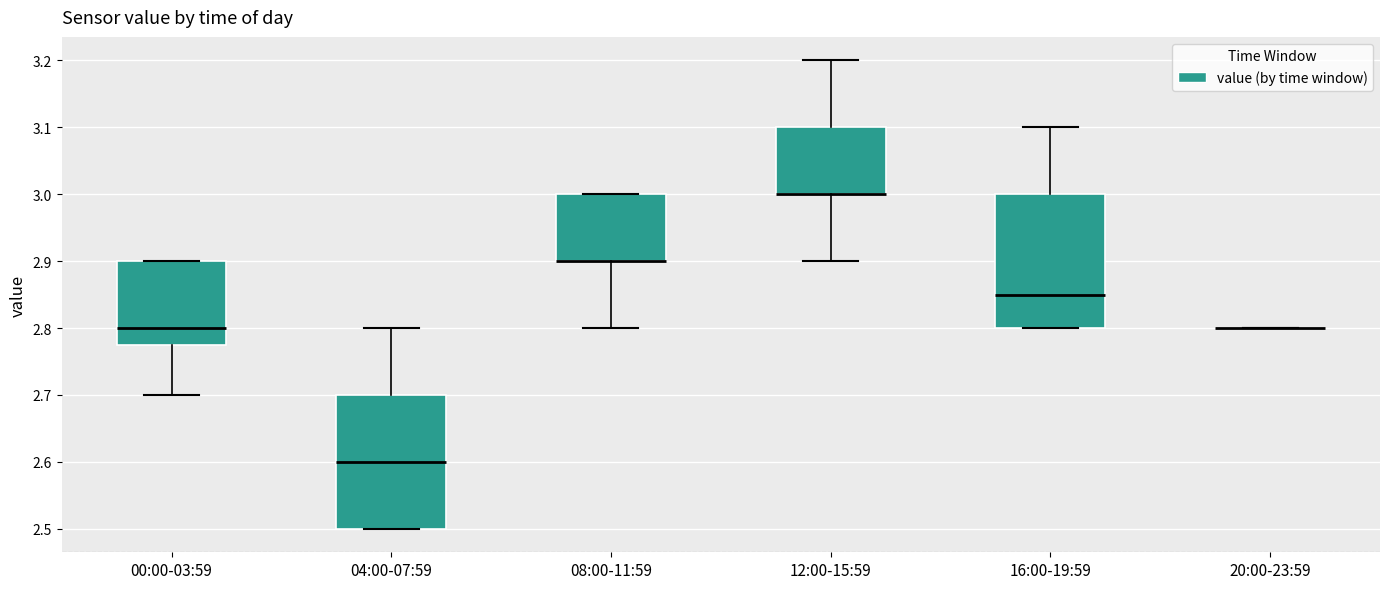

Reading left to right, read every box against the y-axis: the position of its median line, the range the box covers, and the ends of its whiskers. The values are not printed on the chart, so give them approximately, as read against the axis.

00:00-03:59: median 2.80, box 2.78 to 2.90, whiskers 2.70 to 2.90
04:00-07:59: median 2.60, box 2.50 to 2.70, whiskers 2.50 to 2.80
08:00-11:59: median 2.90 (drawn on the box's lower edge), box 2.90 to 3.00, whiskers 2.80 to 3.00
12:00-15:59: median 3.00 (drawn on the box's lower edge), box 3.00 to 3.10, whiskers 2.90 to 3.20
16:00-19:59: median 2.85, box 2.80 to 3.00, whiskers 2.80 to 3.10
20:00-23:59: box collapsed to a line at 2.80, whiskers 2.80 to 2.80